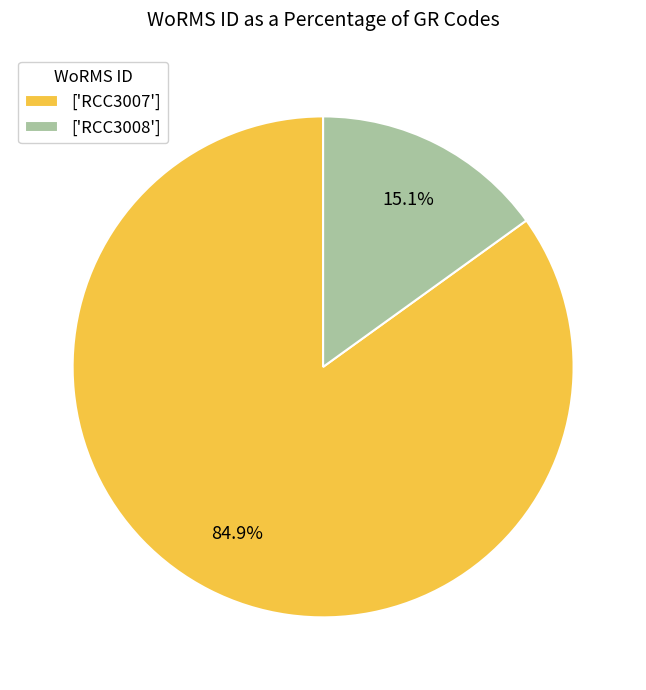

Count the number of slices in the pie.

2